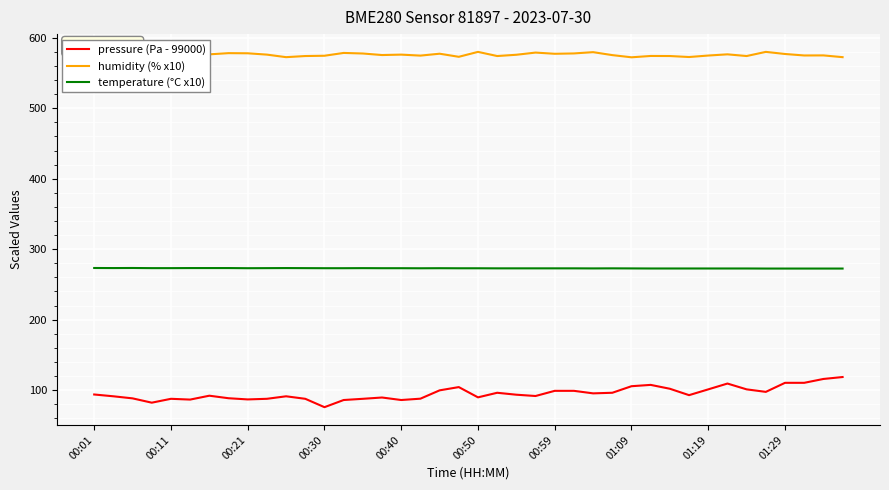

True or false: pressure (Pa - 99000) and temperature (°C x10) cross at least once.

False